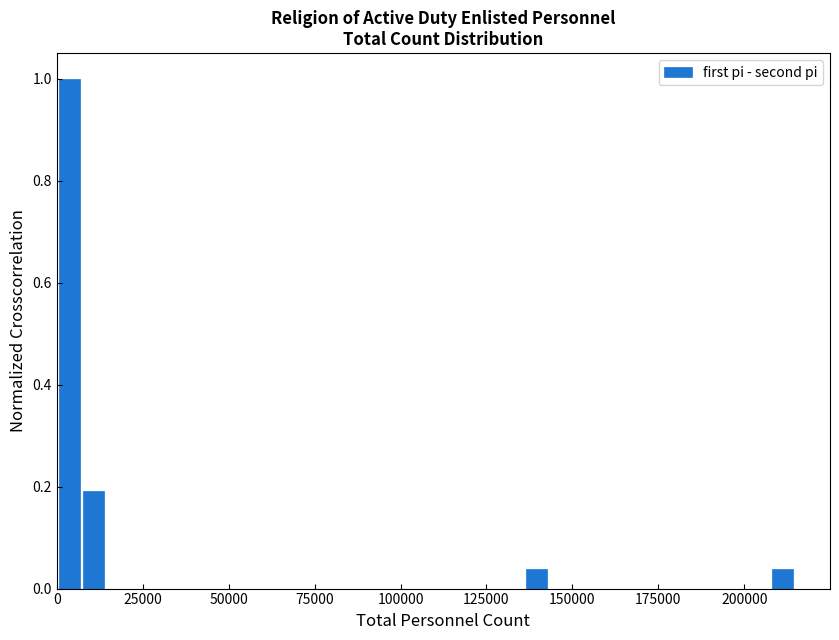

Around what value on the x-axis is the tallest bar? Give the approximate position of its centre, as read against the axis.

5000